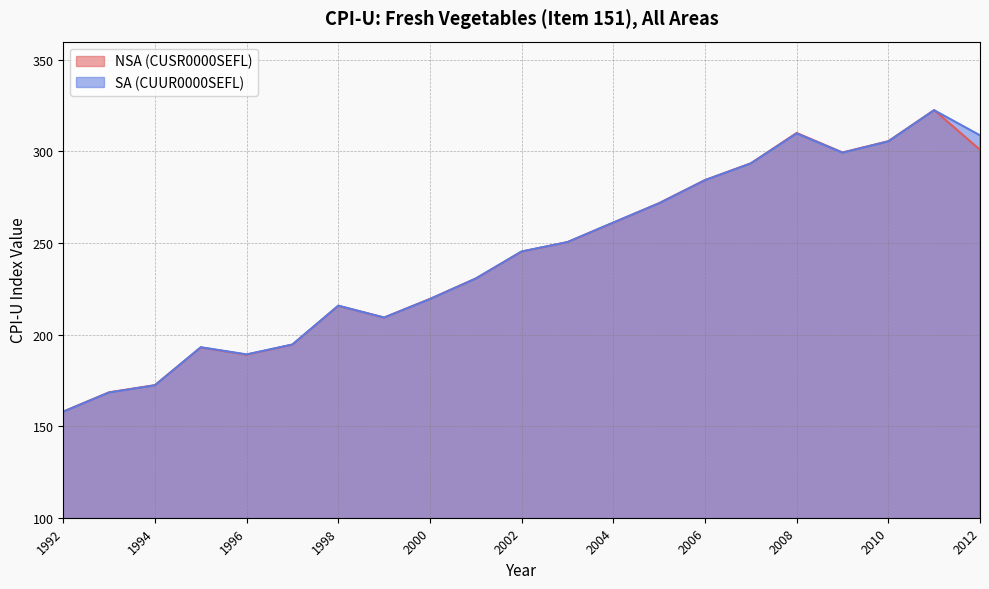

Where is the data nearest to the value 240?

2002